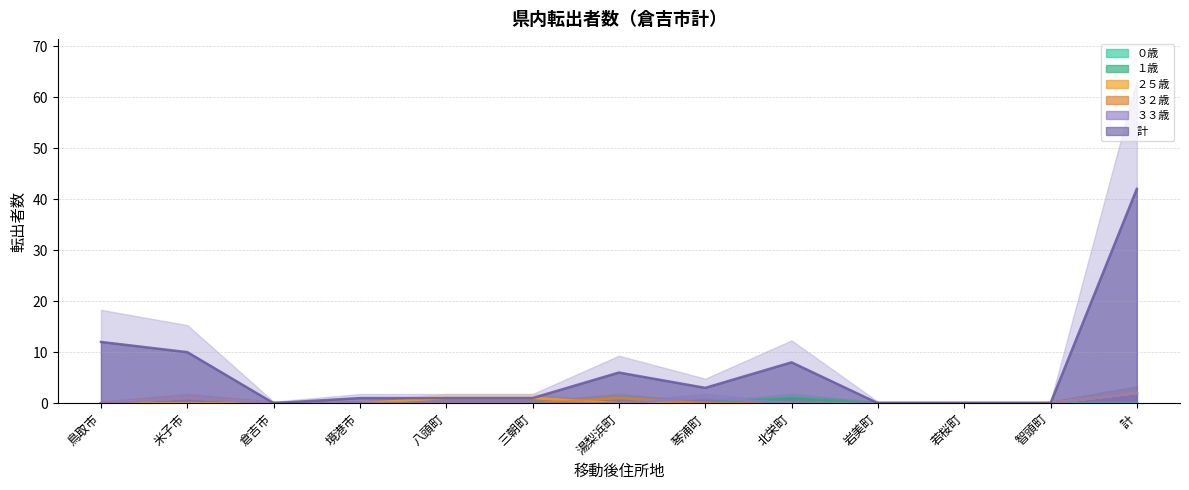

True or false: ３３歳 and ２５歳 intersect in this chart.

False